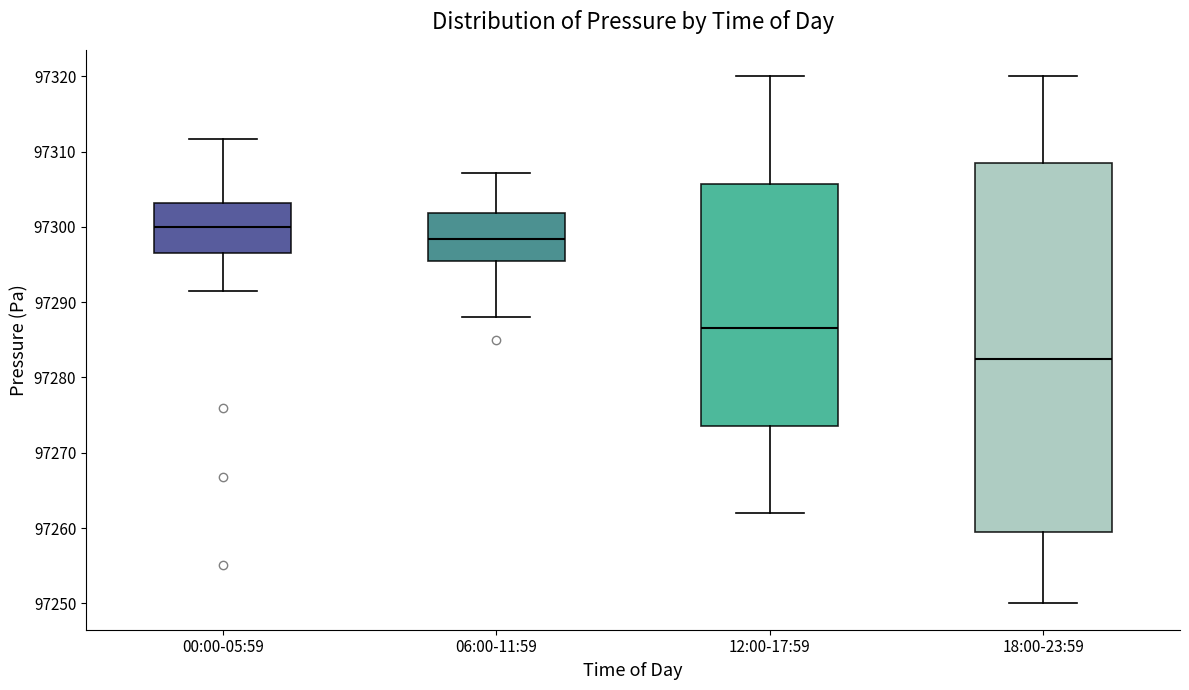

Reading left to right, transcribe this box plot: for each box, give where its median line is, the range the box spans, and where its two whiskers end, as read against the y-axis. The values are not printed on the chart, so give them approximately, as read against the axis.

00:00-05:59: median 97300, box 97296 to 97303, whiskers 97292 to 97312
06:00-11:59: median 97298, box 97295 to 97302, whiskers 97288 to 97307
12:00-17:59: median 97287, box 97274 to 97306, whiskers 97262 to 97320
18:00-23:59: median 97283, box 97260 to 97309, whiskers 97250 to 97320